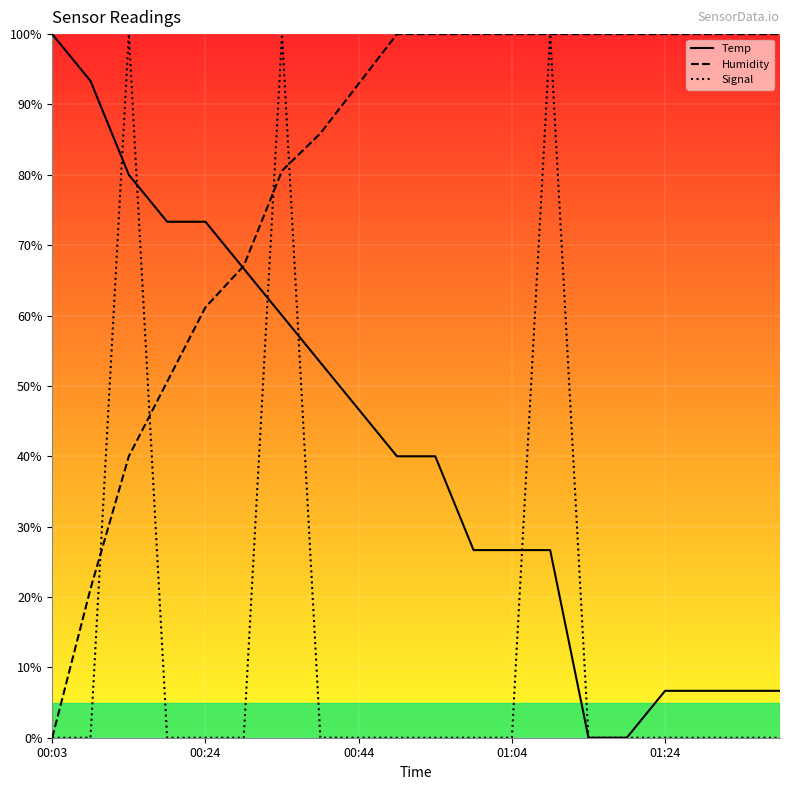

Reading left to right, list all the values displayed in this chart.

Temp: 100.0	93.3	80.0	73.3	73.3	66.7	60.0	53.3	46.7	40.0	40.0	26.7	26.7	26.7	0.0	0.0	6.7	6.7	6.7	6.7
Humidity: 0.0	21.2	40.0	50.6	61.2	67.1	80.6	85.9	92.9	100.0	100.0	100.0	100.0	100.0	100.0	100.0	100.0	100.0	100.0	100.0
Signal: 0.0	0.0	100.0	0.0	0.0	0.0	100.0	0.0	0.0	0.0	0.0	0.0	0.0	100.0	0.0	0.0	0.0	0.0	0.0	0.0